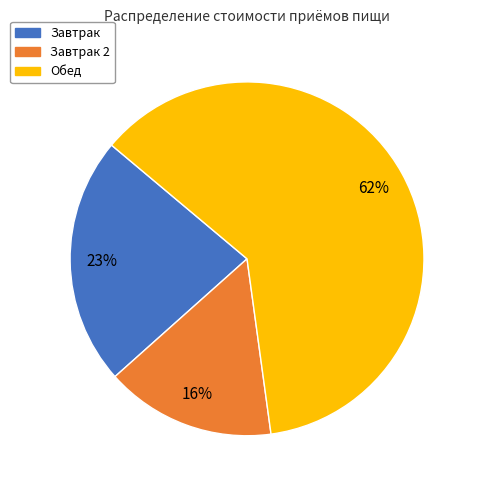

To the nearest percent, what is the difference between the largest and smallest slice percentages?

46%